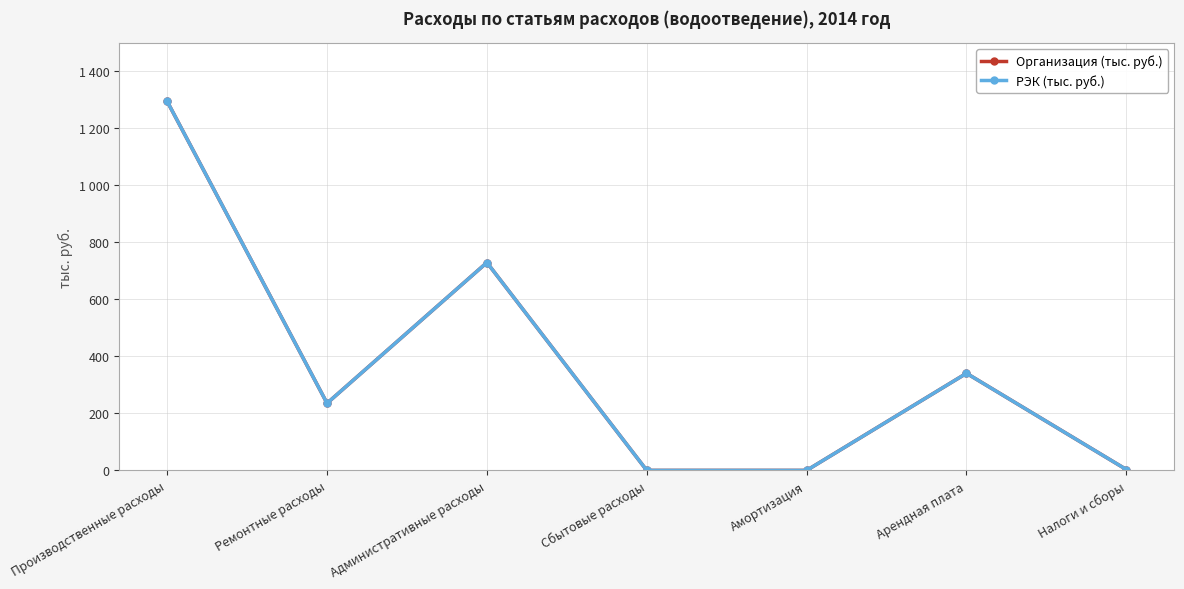

Does the chart have visible grid lines?

Yes